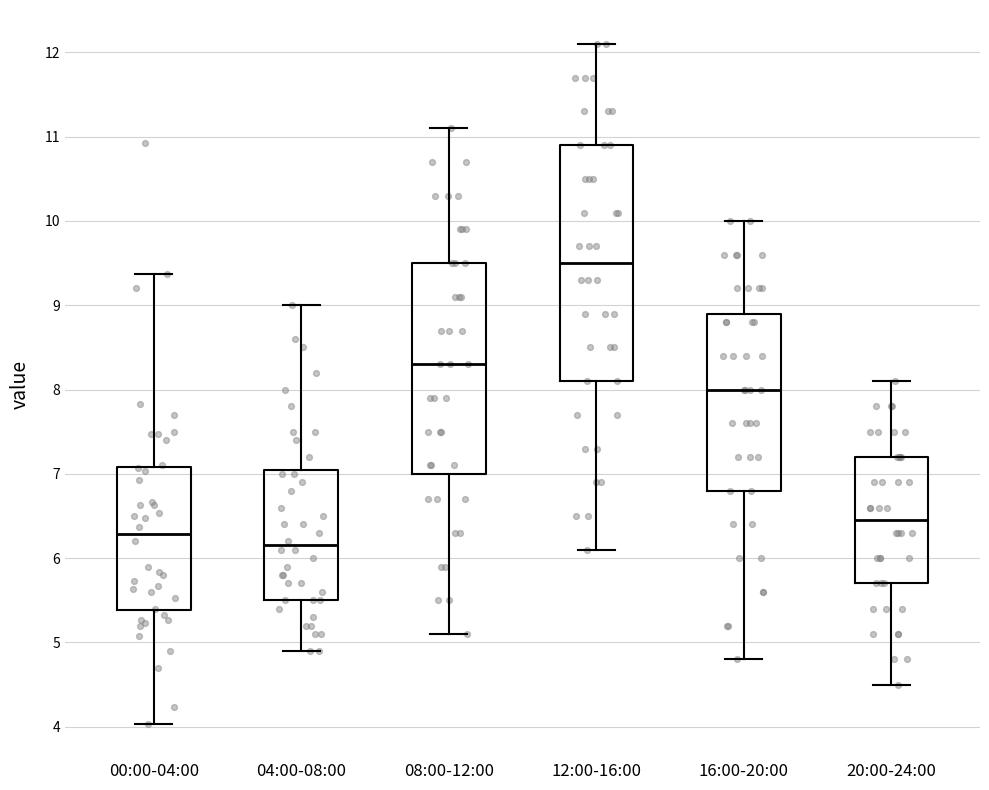

Which box's median line is the lowest?

04:00-08:00